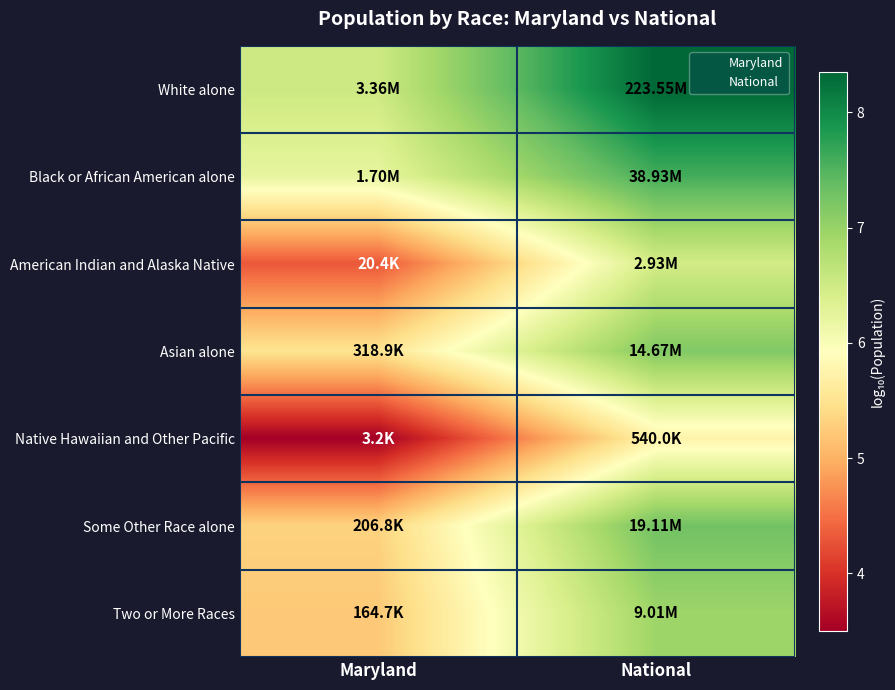

At which category is the sum across all series the highest?

National